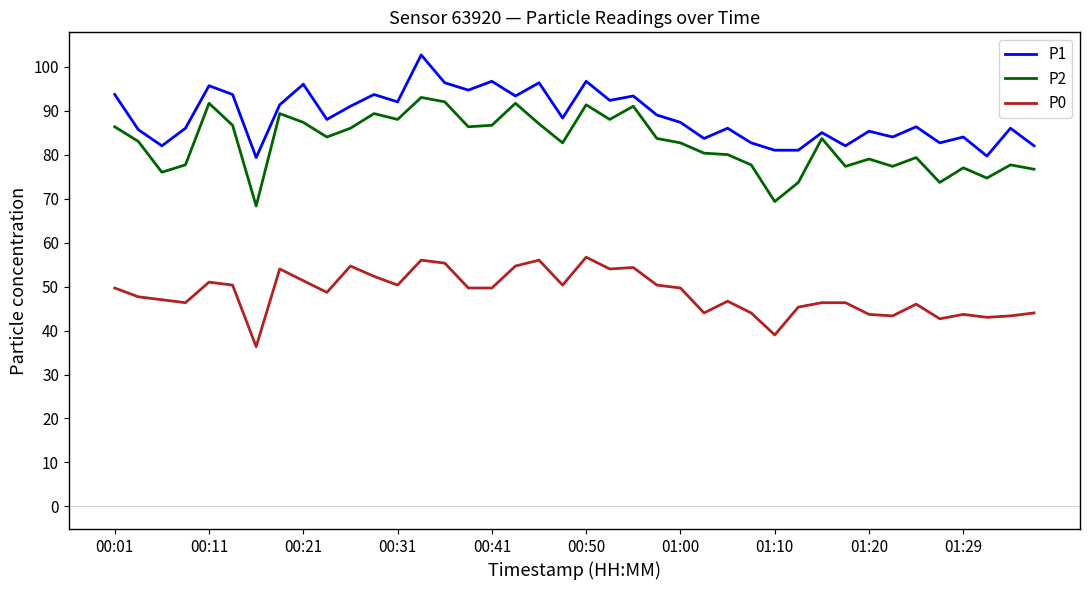

What is the lowest value of the P0 series?

36.3